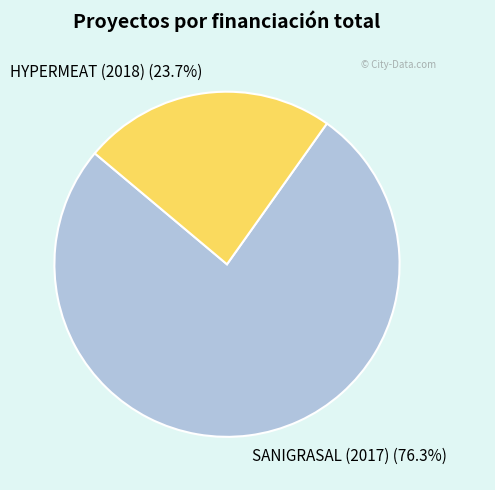

Combined, what portion of the pie is SANIGRASAL (2017) and HYPERMEAT (2018)?

100.0%